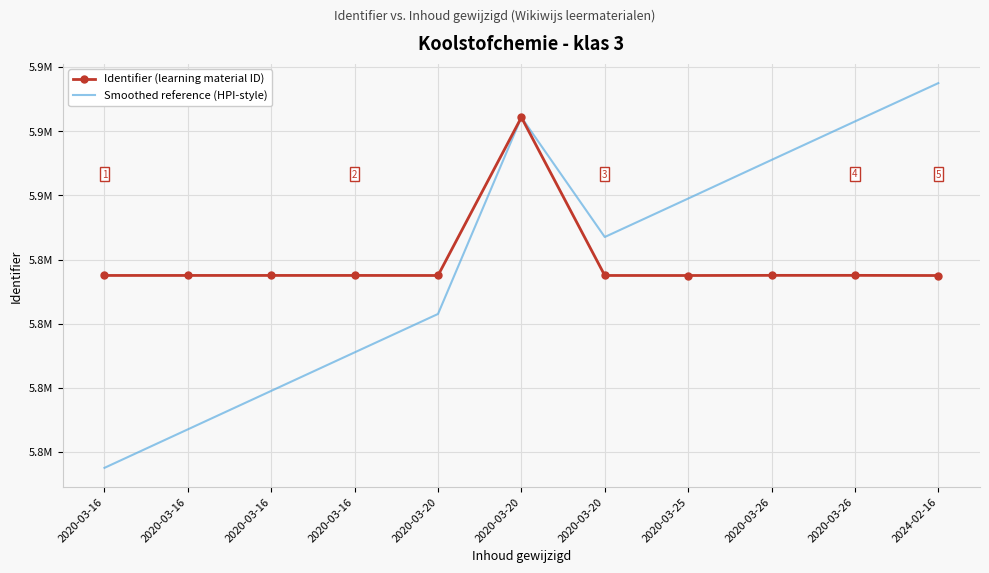

True or false: Smoothed reference (HPI-style) has a value of 5829534 at 2020-03-16.

True